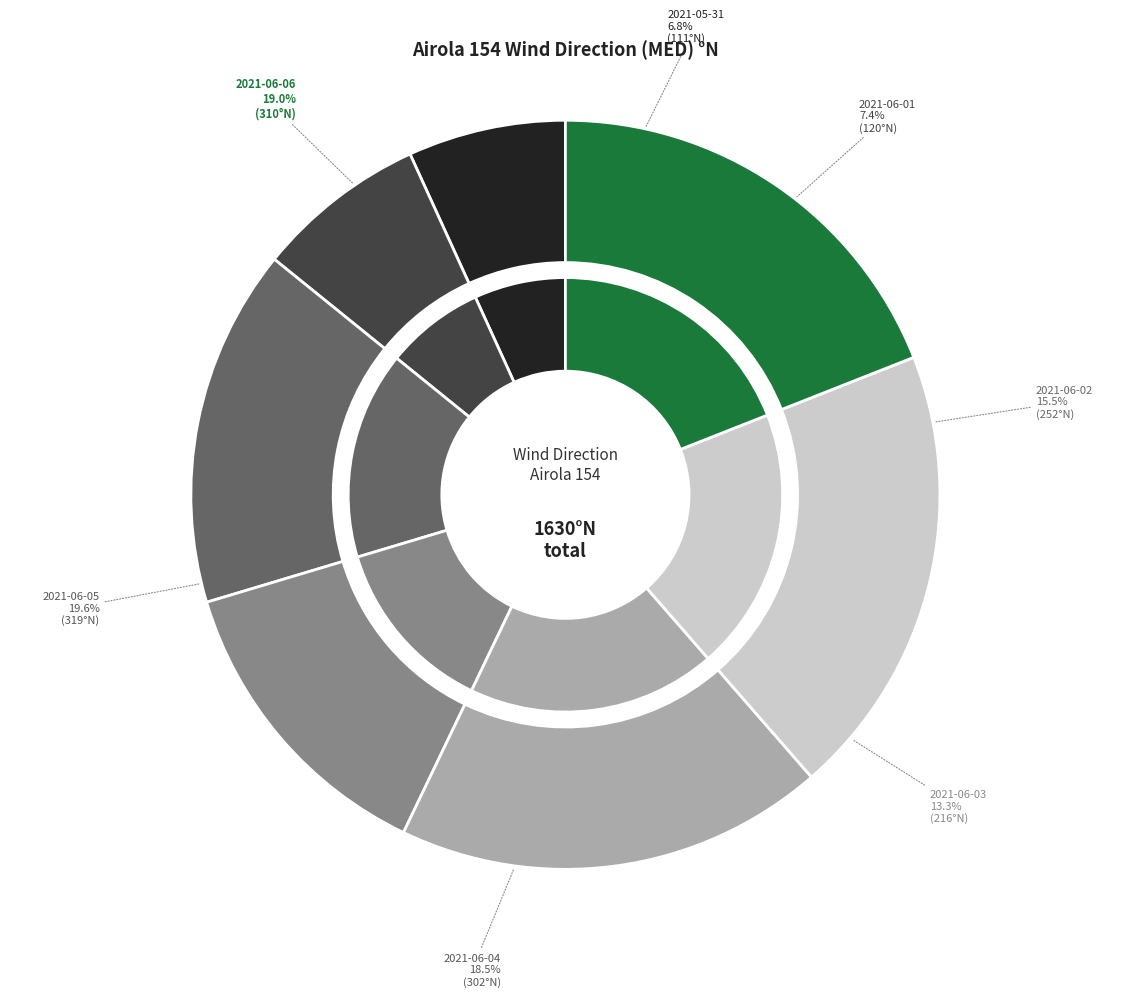

To the nearest percent, what portion does 2021-06-02 represent?

15%